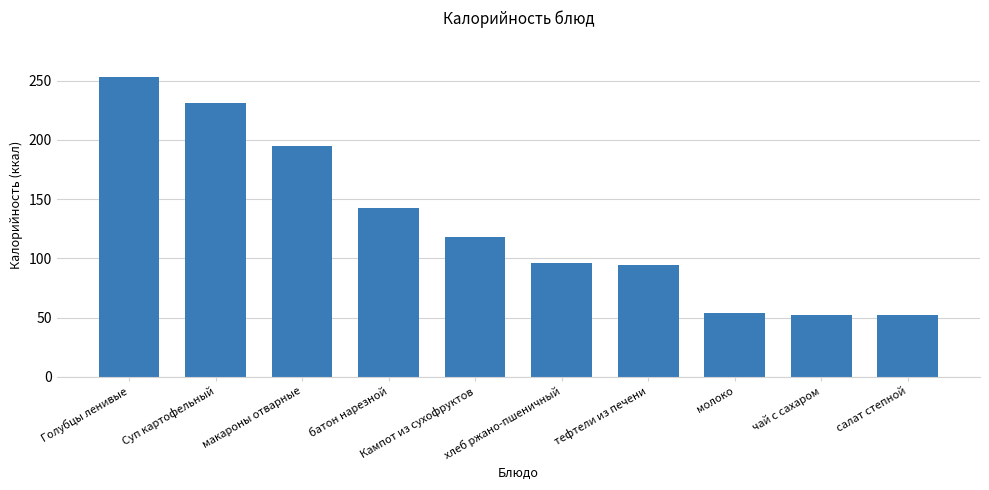

What is the label of the 6th bar from the left?

хлеб ржано-пшеничный